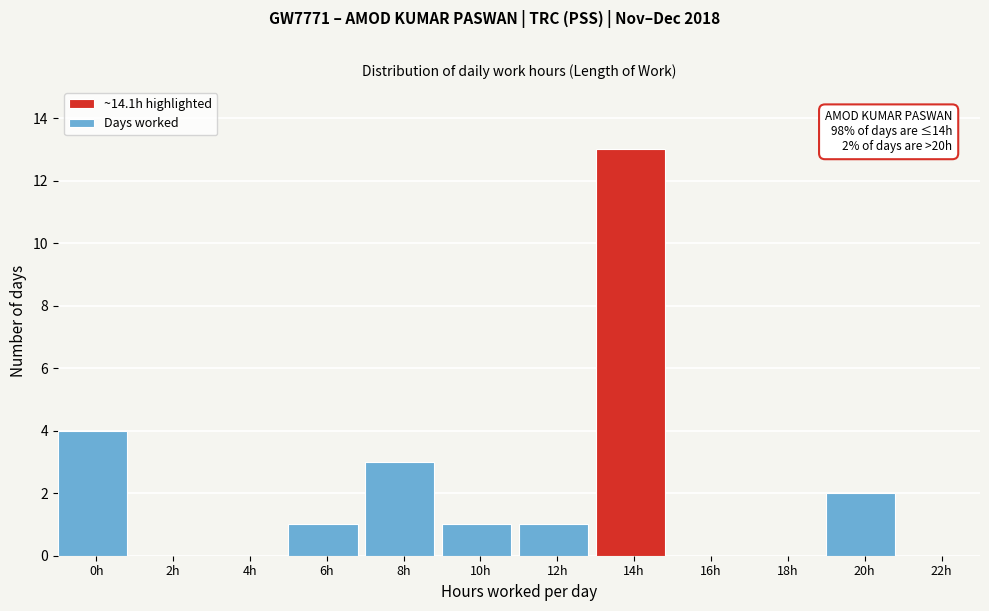

Reading left to right, transcribe all the data shown in this chart.

0h=4	2h=0	4h=0	6h=1	8h=3	10h=1	12h=1	14h=13	16h=0	18h=0	20h=2	22h=0